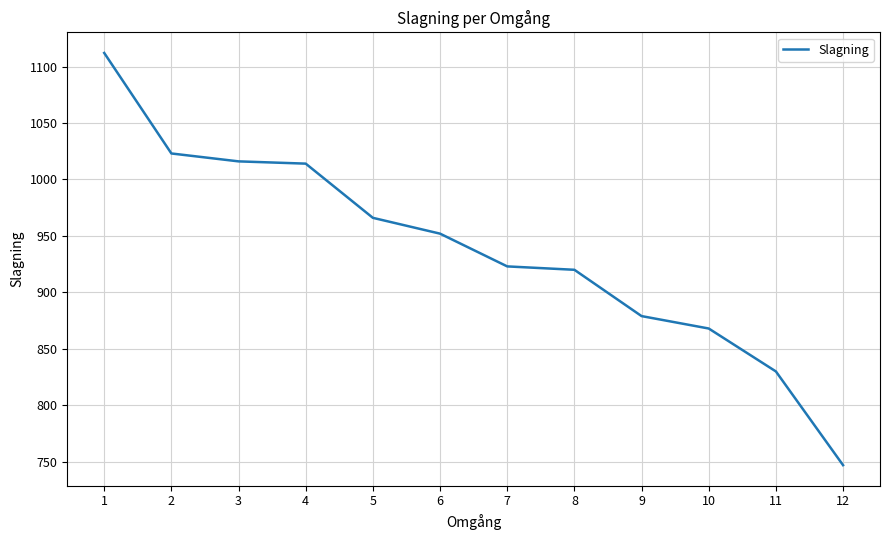

Does the chart have visible grid lines?

Yes